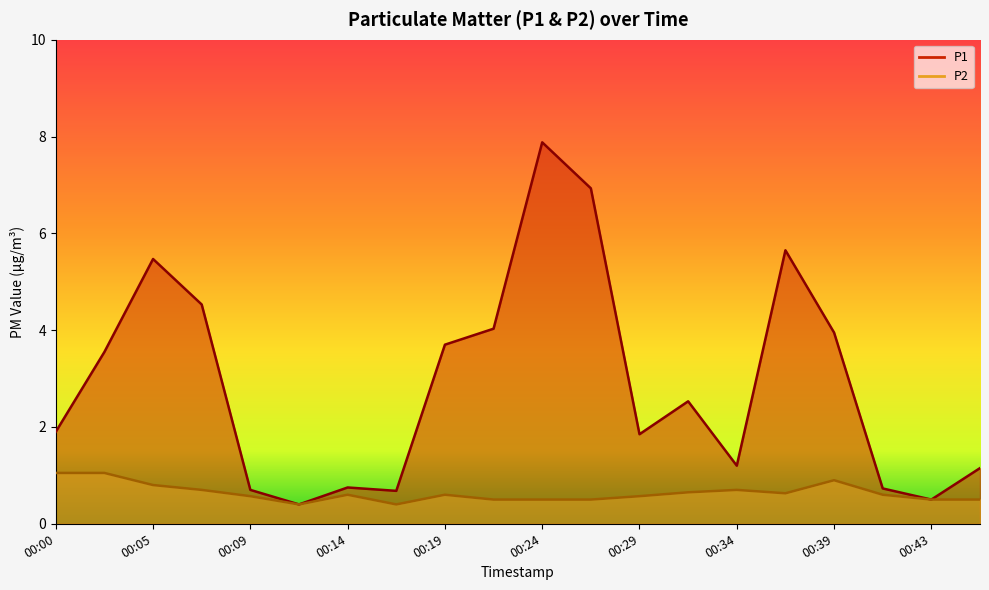

Rank the categories by P1 value from lowest to highest.

00:12, 00:43, 00:17, 00:09, 00:41, 00:14, 00:46, 00:34, 00:29, 00:00, 00:31, 00:02, 00:19, 00:39, 00:22, 00:07, 00:05, 00:36, 00:26, 00:24